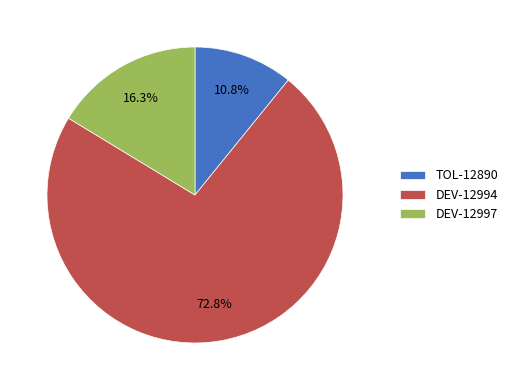

How many segments does this pie chart have?

3